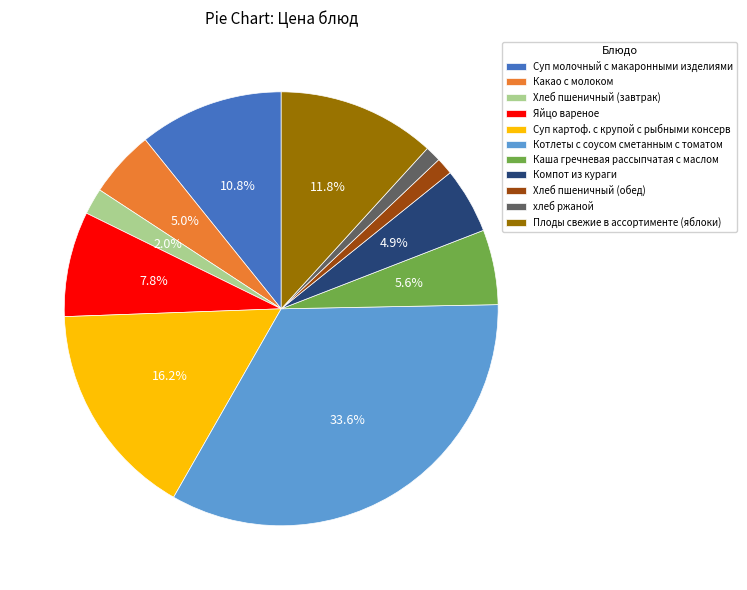

How much of the chart is everything except Плоды свежие в ассортименте (яблоки)?

88.2%